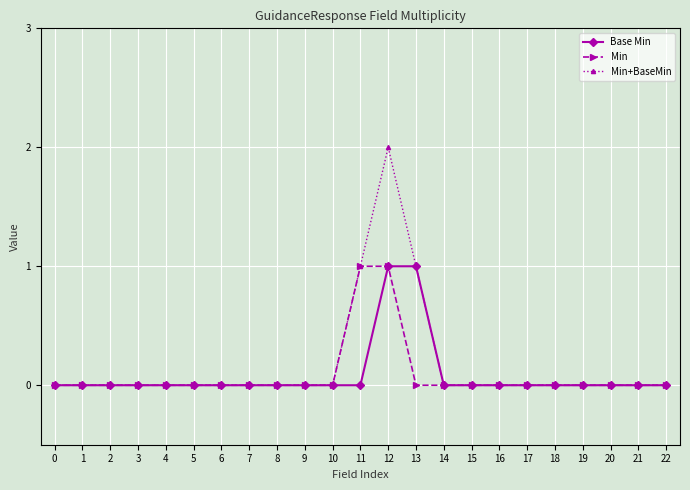

Which series has the widest spread of values?

Min+BaseMin